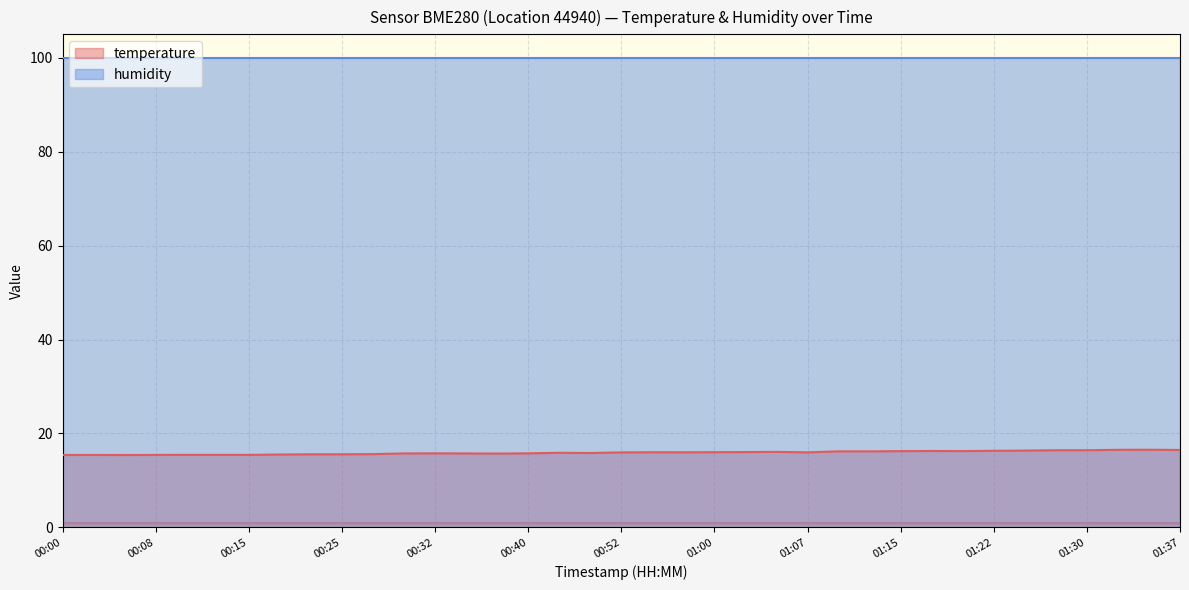

Approximately how many times larger is the value at 01:00 compared to 01:10?

1.0